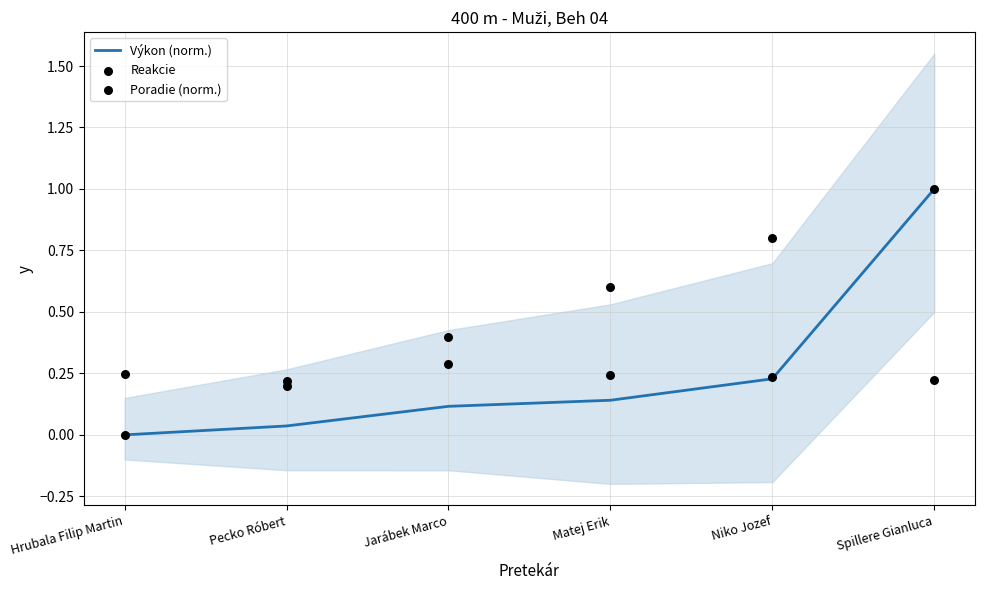

Which series has the largest total across all categories?

Poradie (norm.)